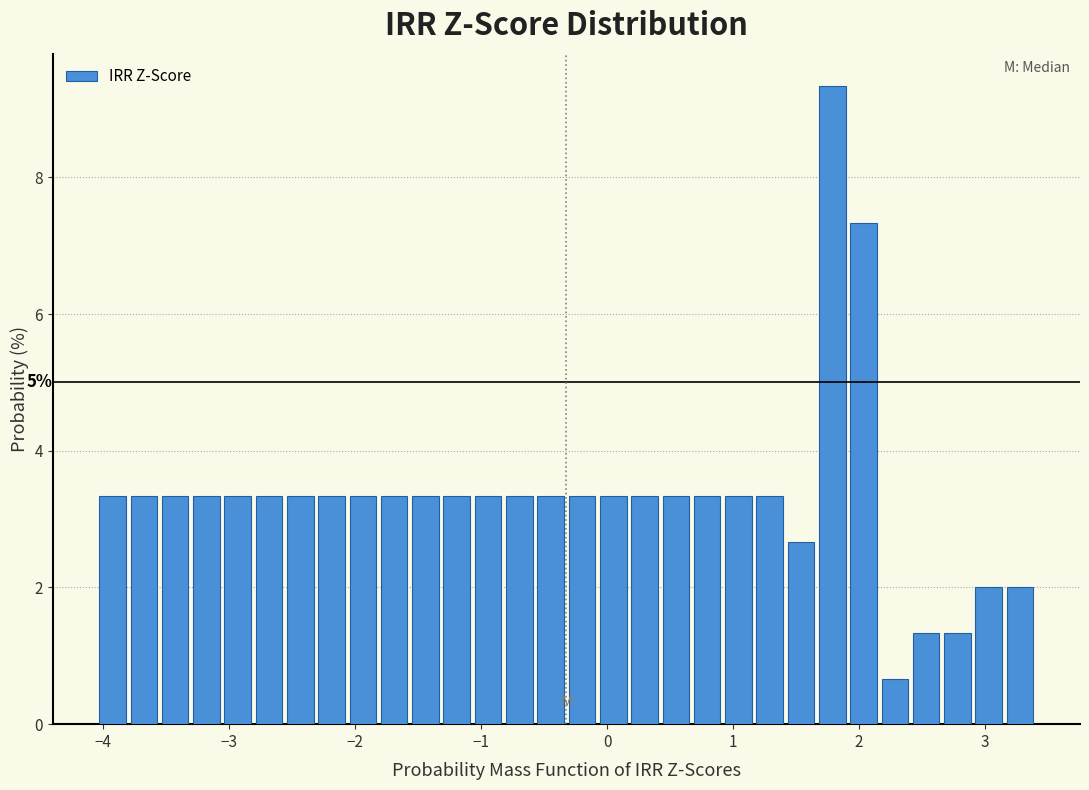

Read against the x-axis, roughly where is the centre of the tallest bar?

1.8